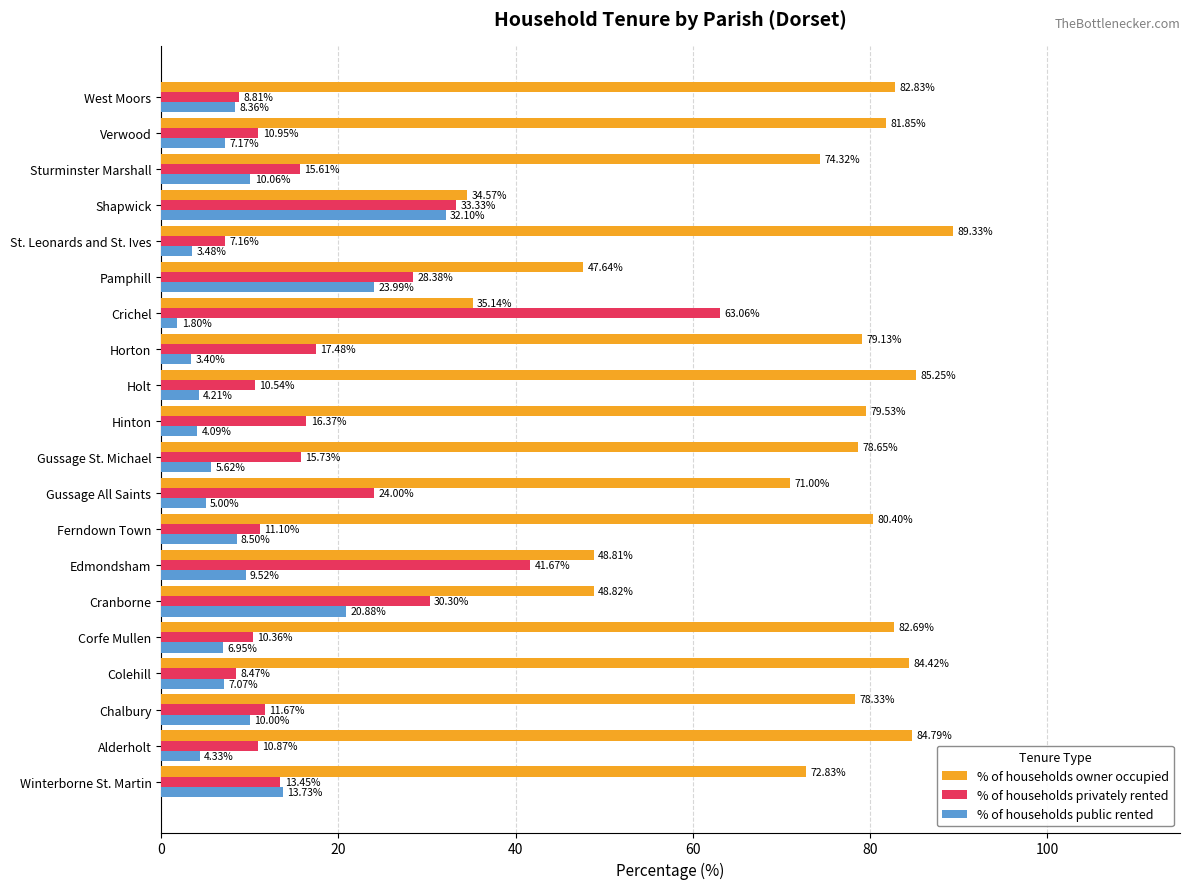

Between Holt and Sturminster Marshall, which series saw the biggest shift?

% of households owner occupied